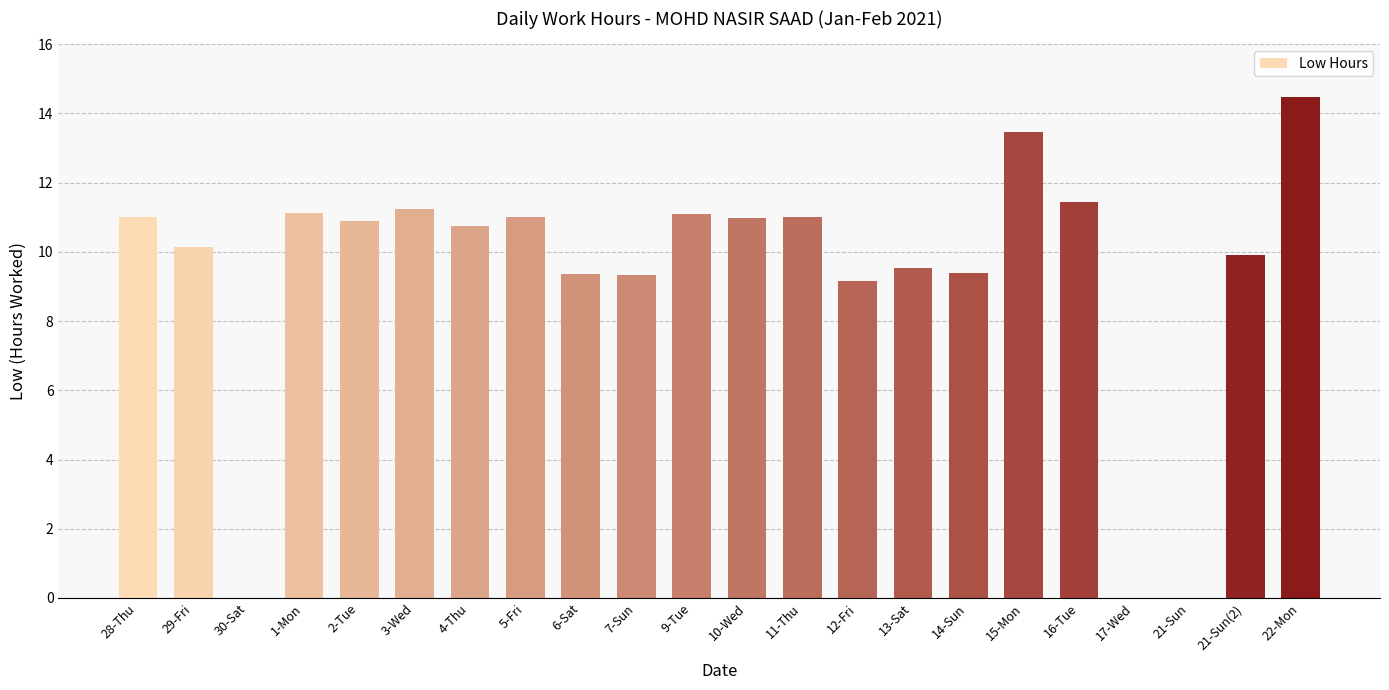

How many distinct data groups are displayed?

1